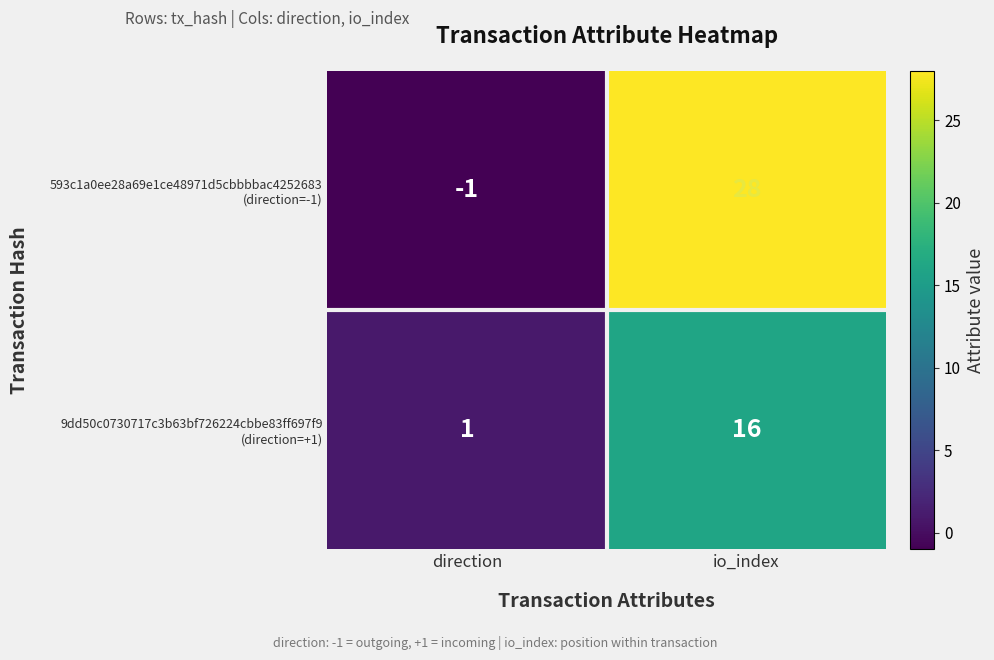

What is the total value across all series at io_index?

44